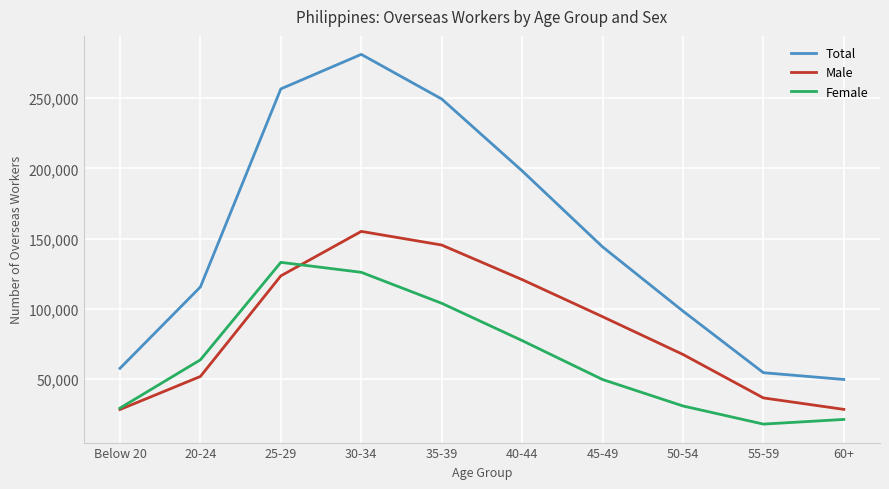

What is the sum of all Total values?

1505219